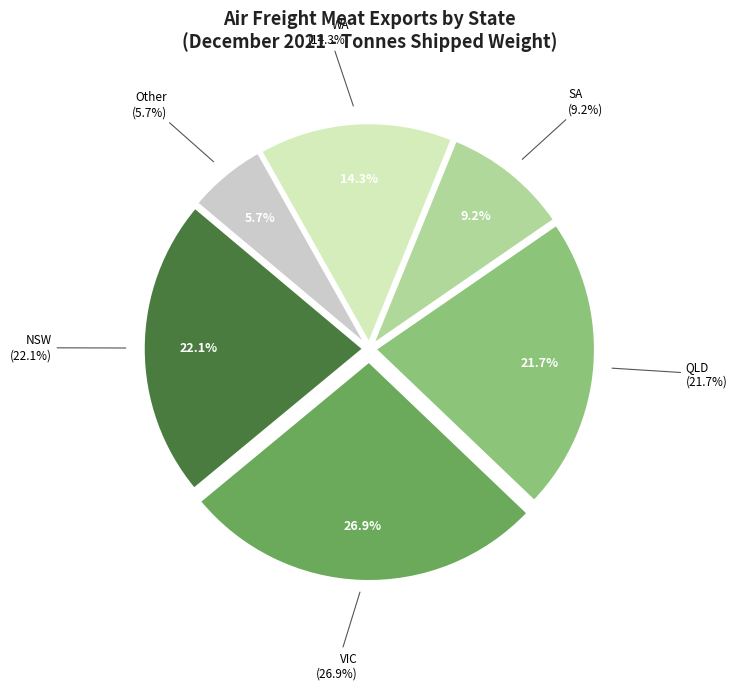

Which slice is the smallest?

Other